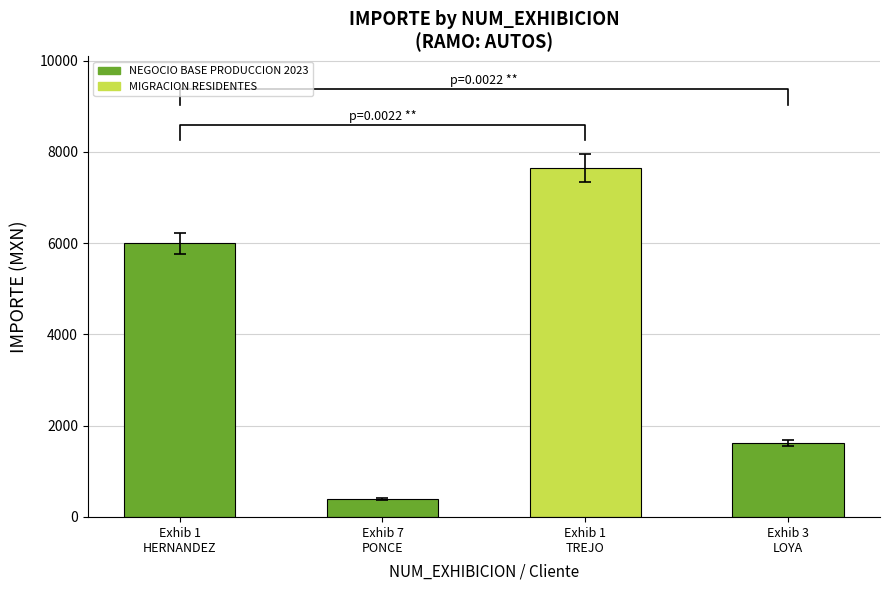

Reading left to right, extract all data points from this chart.

5992.8	395.9	7647.5	1622.9